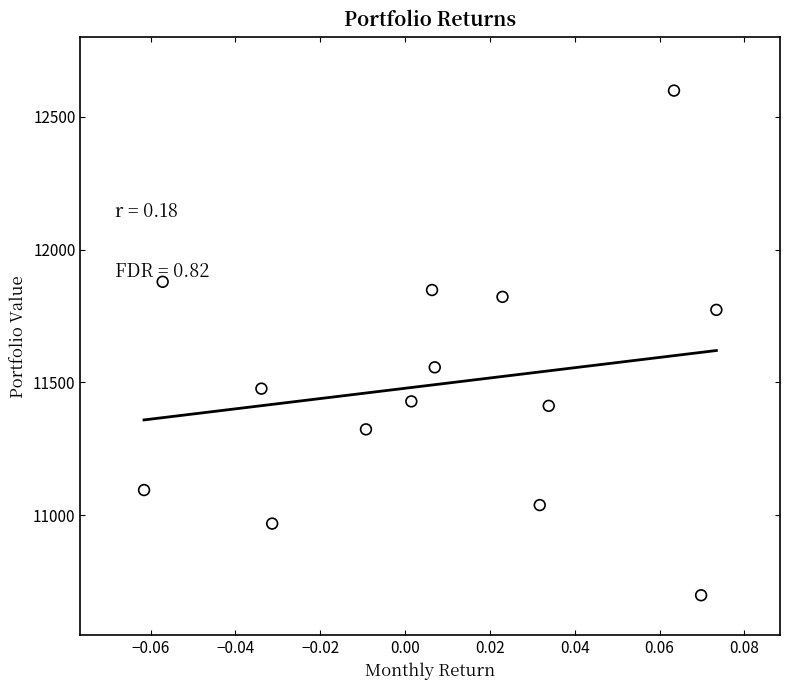

What is the range of Y values (max minus min)?

1900.6